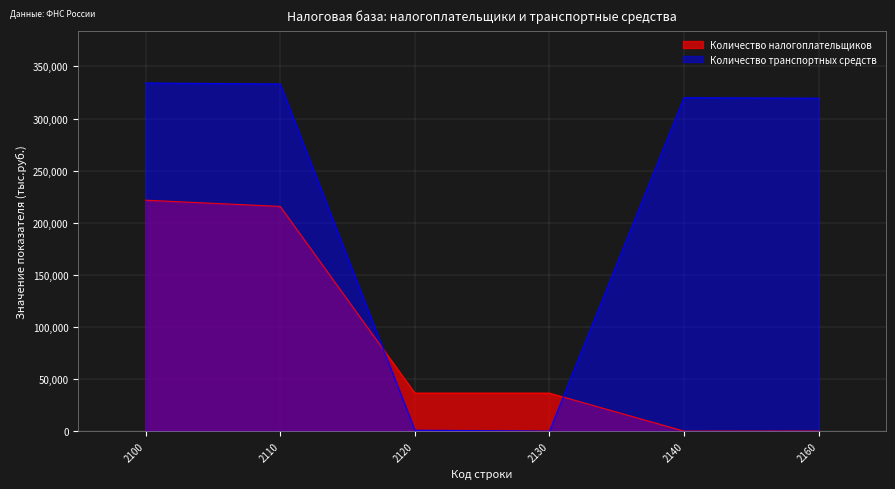

Is it true that Количество транспортных средств equals 347 at 2120?

False